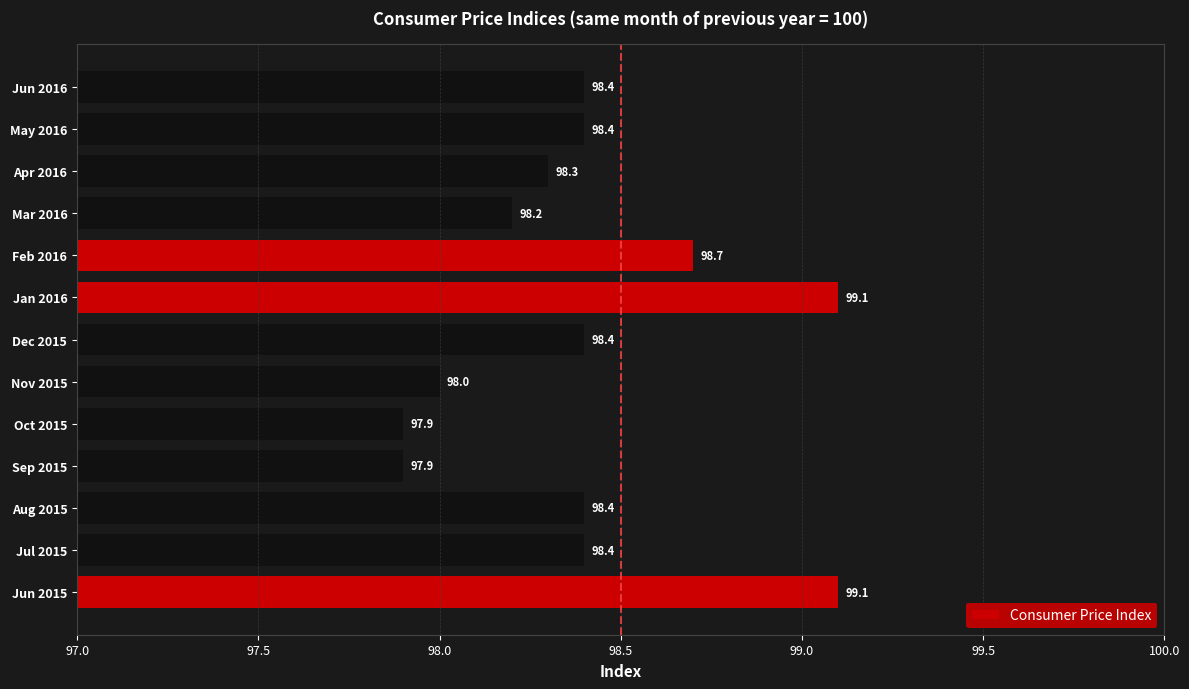

Where is the data nearest to the value 98?

Nov 2015